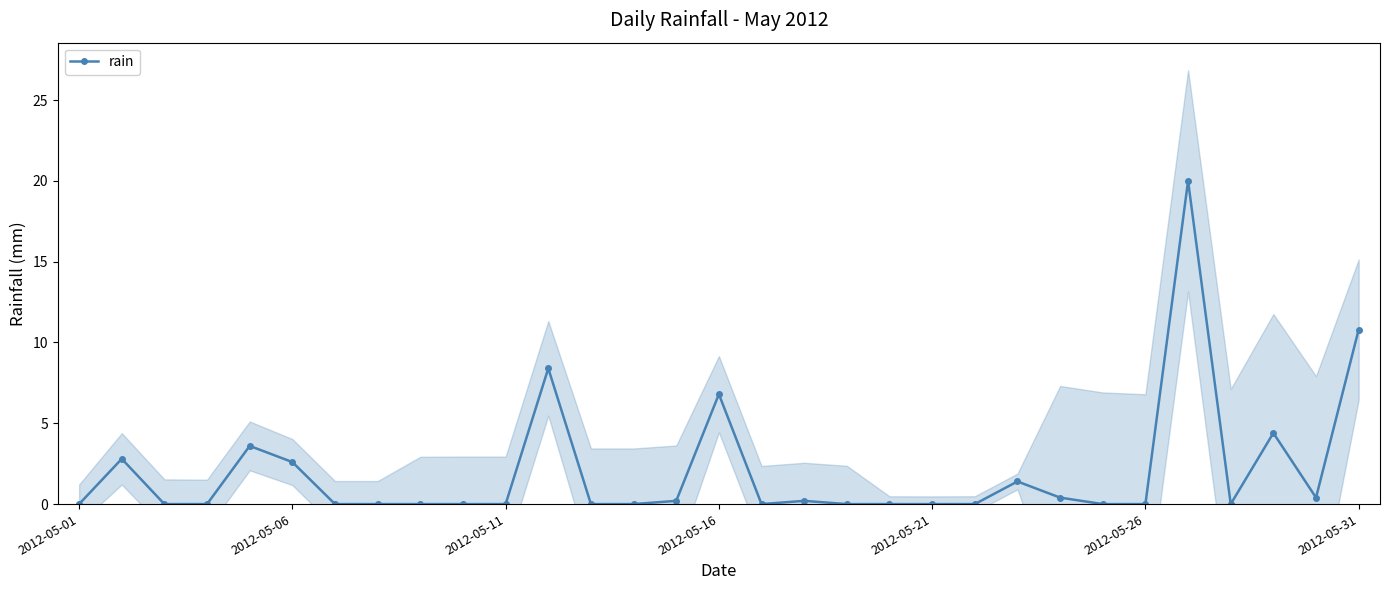

How many lines are shown in the chart?

1